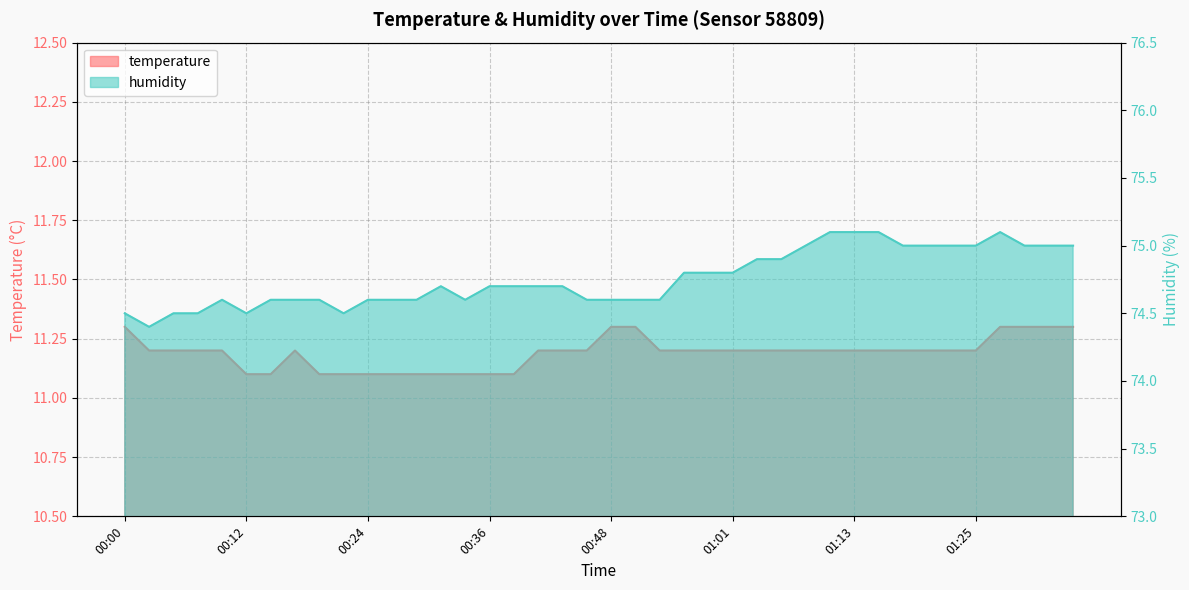

Which label corresponds to the largest value in the chart?

01:10